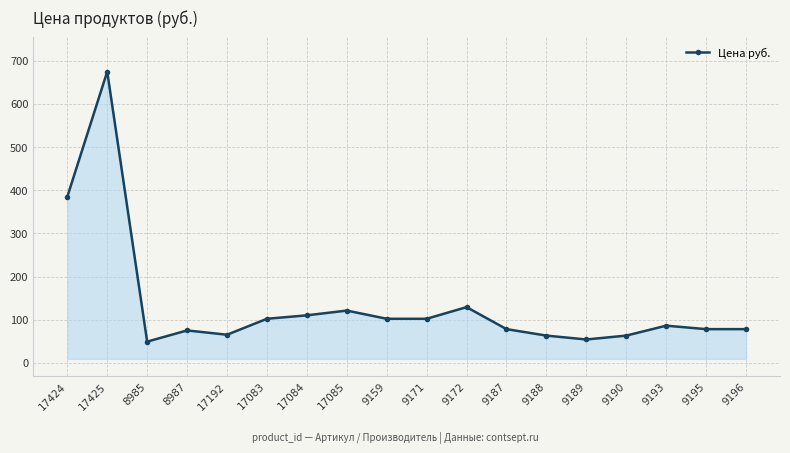

What is the label of the 13th point from the left?

9188